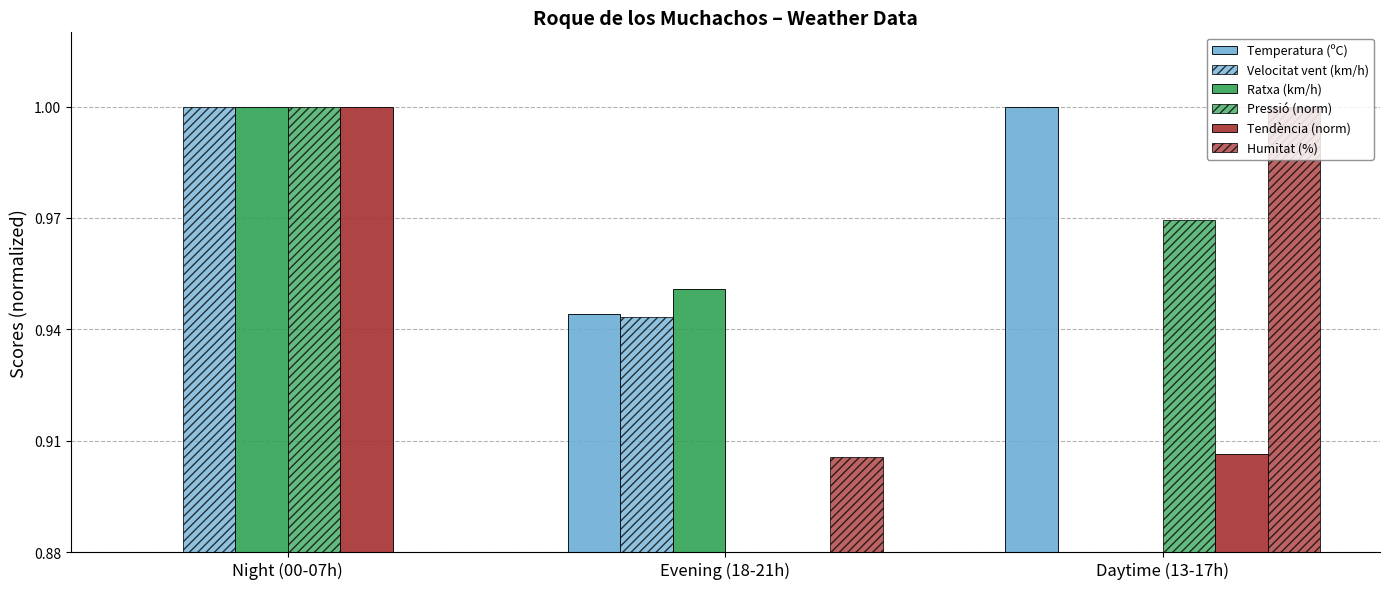

Which series has the widest spread of values?

Temperatura (ºC)